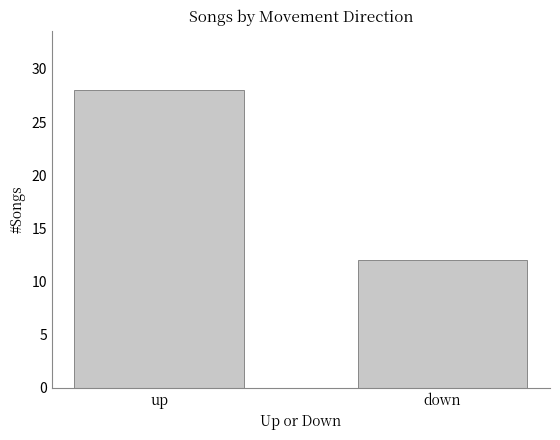

List the labels in order of value, smallest first.

down, up